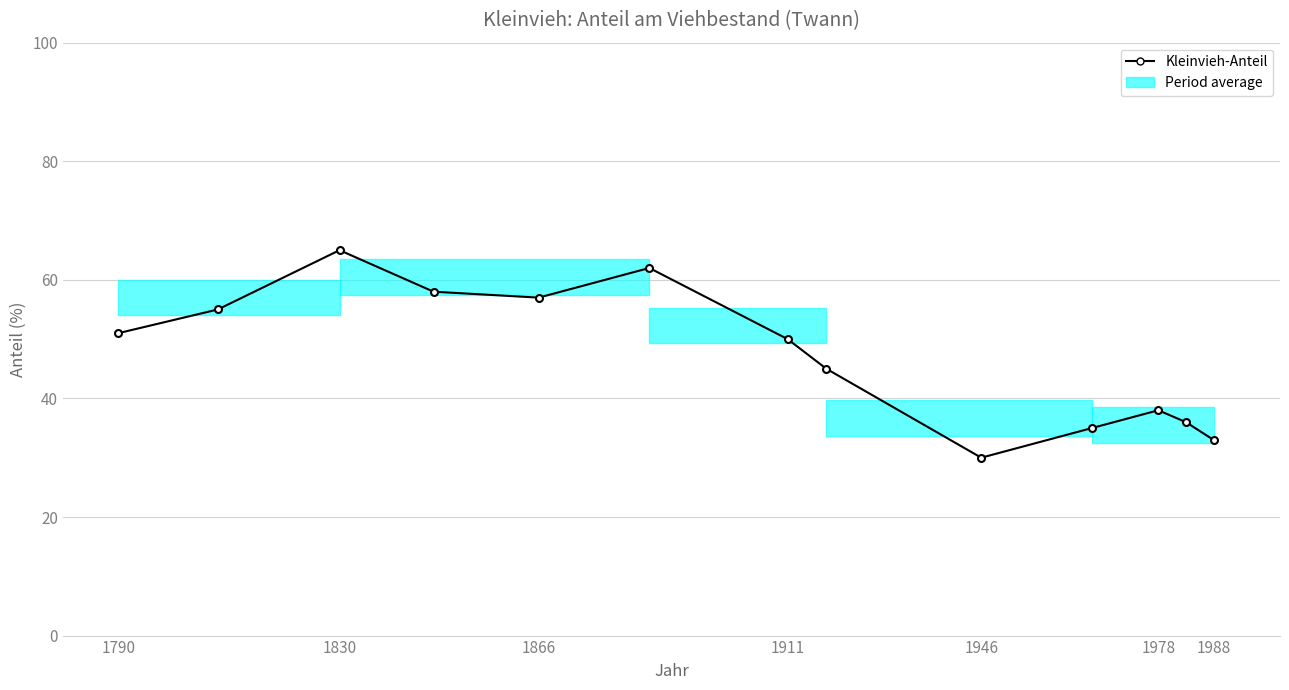

How many lines are shown in the chart?

1